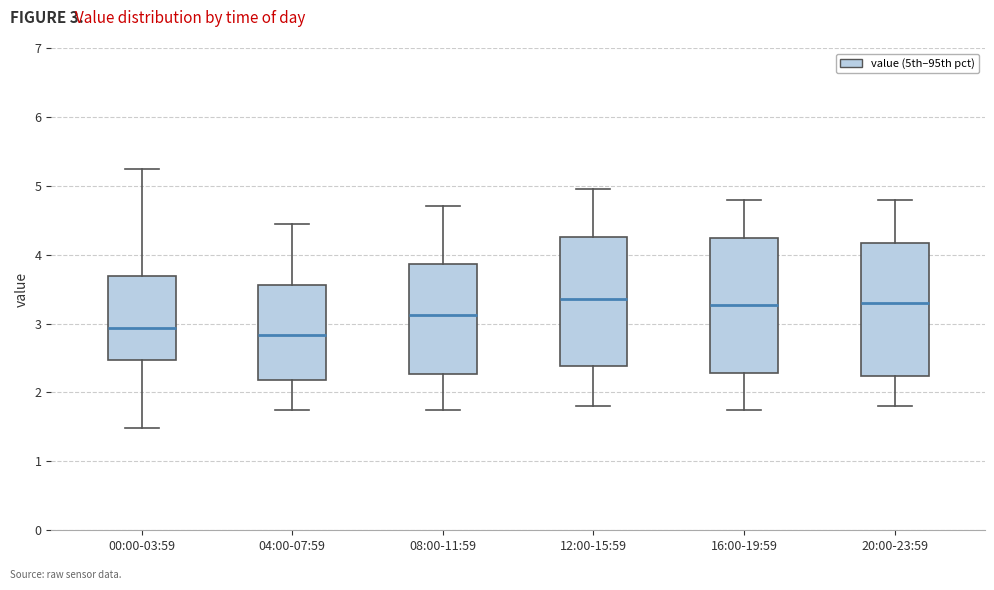

Where does the upper whisker of the box for 00:00-03:59 end on the y-axis? The values are not printed on the chart, so give them approximately, as read against the axis.

5.3